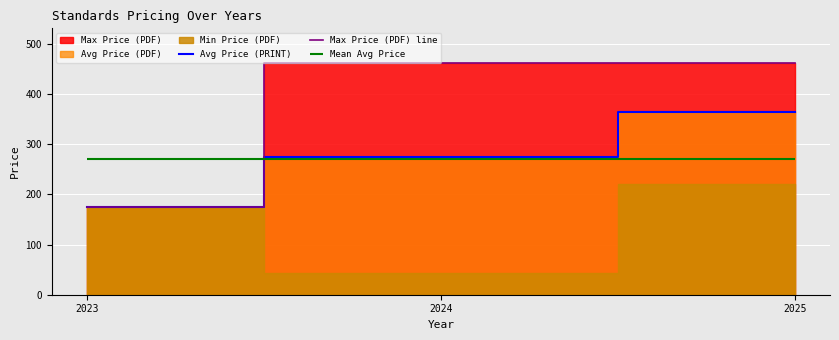

Where is Avg Price (PRINT) nearest to the value 268?

2024